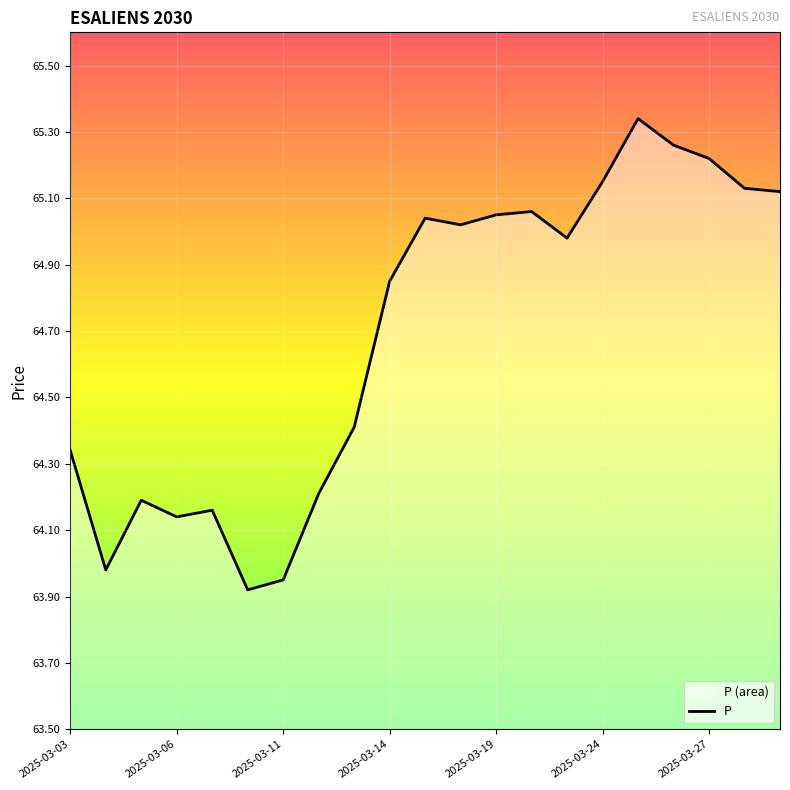

What is the smallest value displayed?

63.9